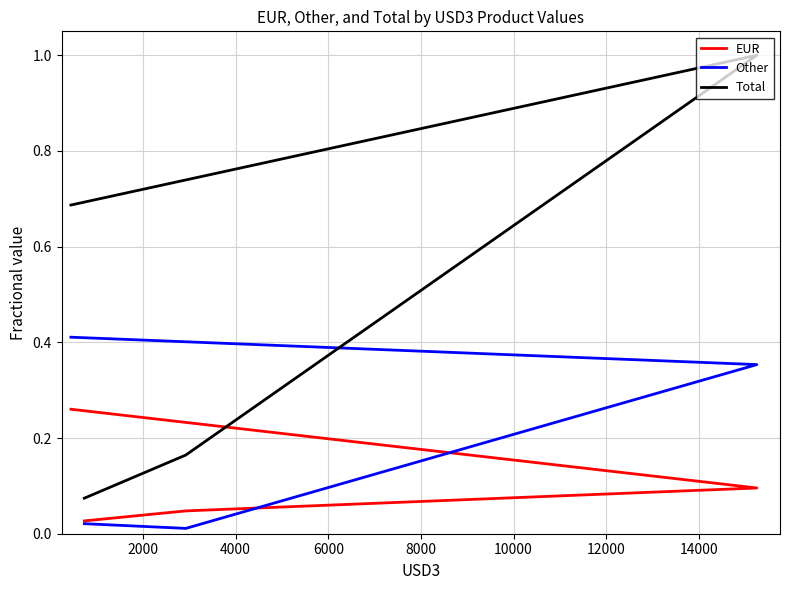

True or false: Total has more than 1 interior local peaks.

False